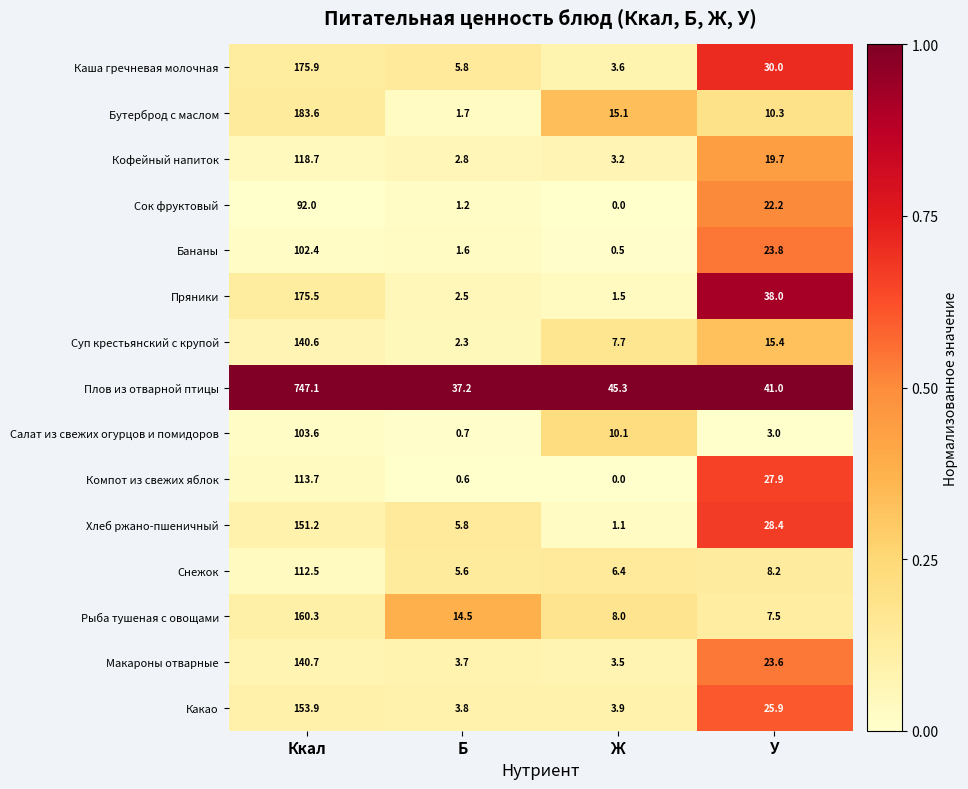

What is the total value across all series at Б?

89.8